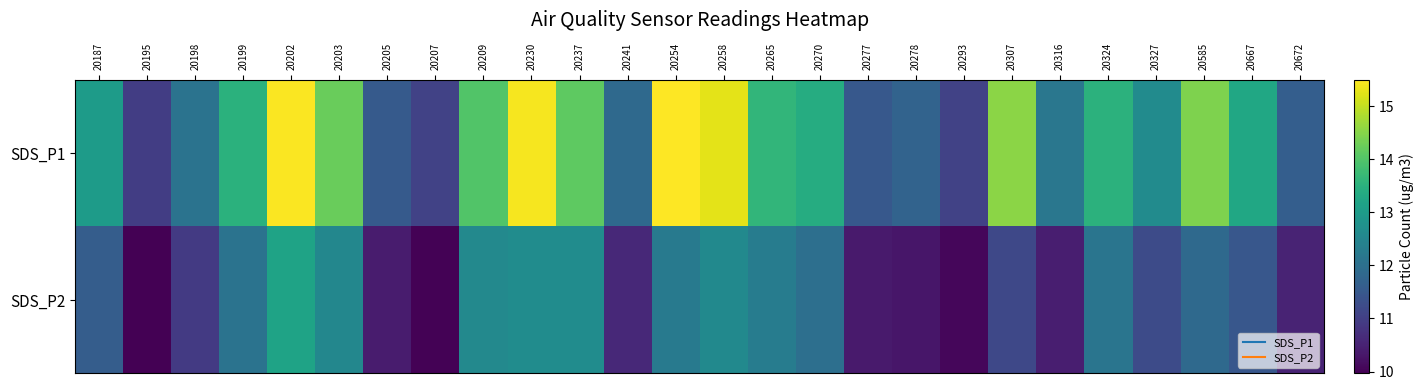

Which has a higher value, 20202 or 20205?

20202